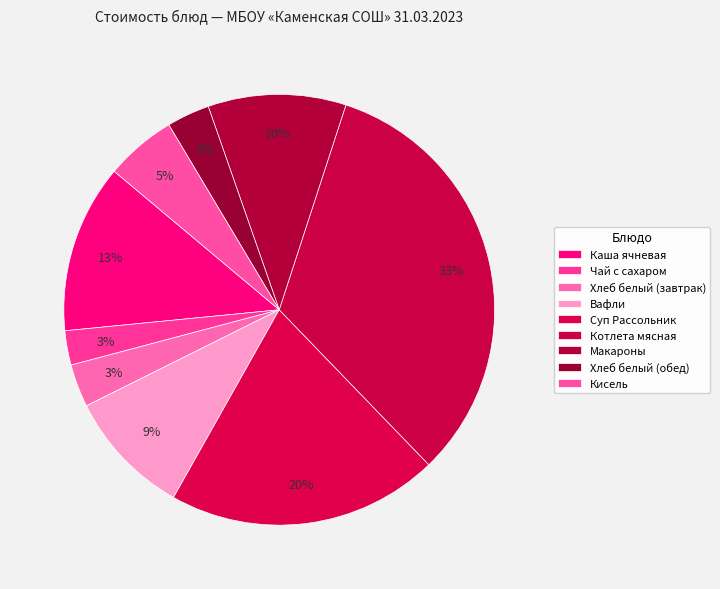

How many segments does this pie chart have?

9